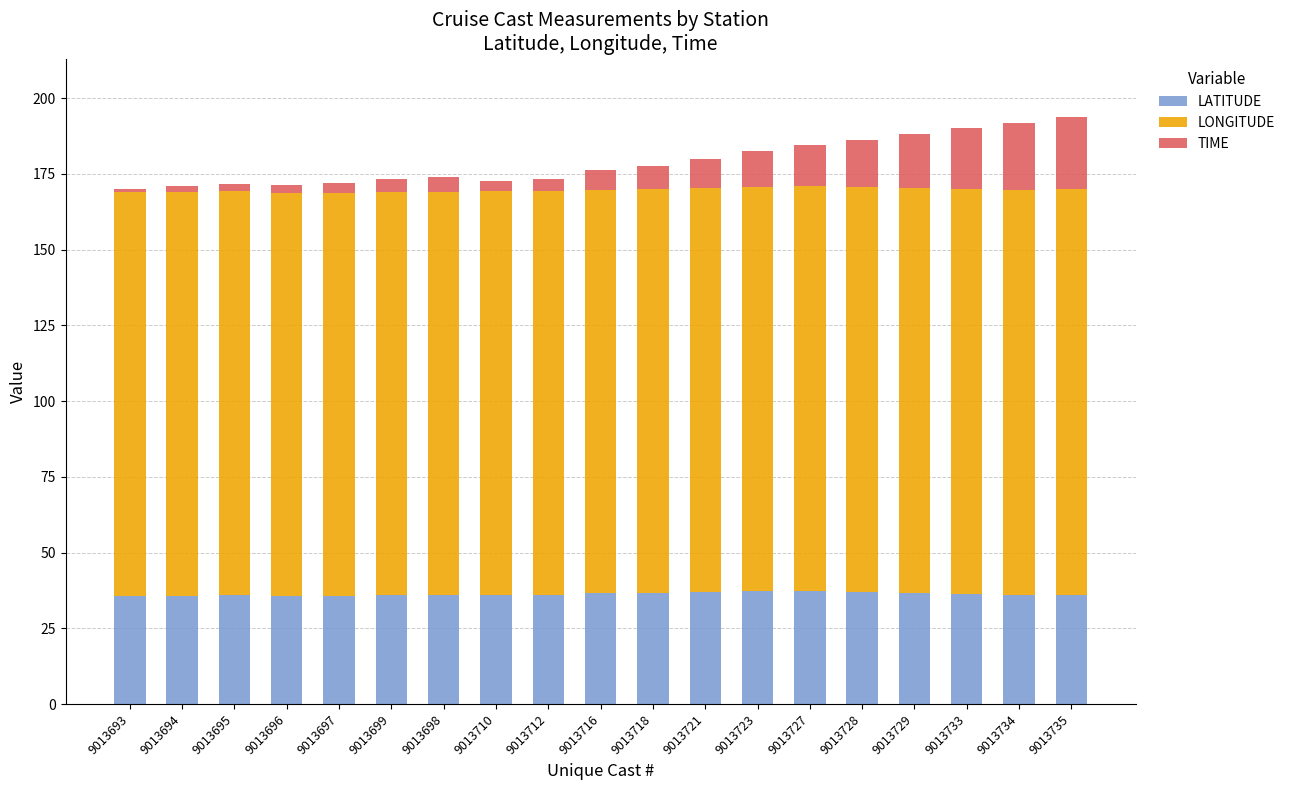

How many distinct data groups are displayed?

3